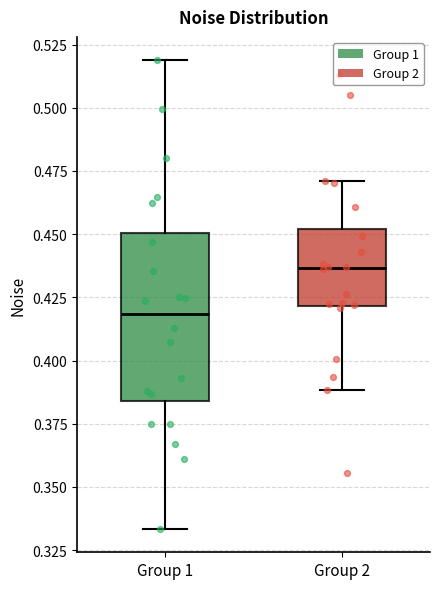

Reading left to right, transcribe this box plot: for each box, give where its median line is, the range the box spans, and where its two whiskers end, as read against the y-axis. The values are not printed on the chart, so give them approximately, as read against the axis.

Group 1: median 0.420, box 0.385 to 0.450, whiskers 0.335 to 0.520
Group 2: median 0.435, box 0.420 to 0.450, whiskers 0.390 to 0.470